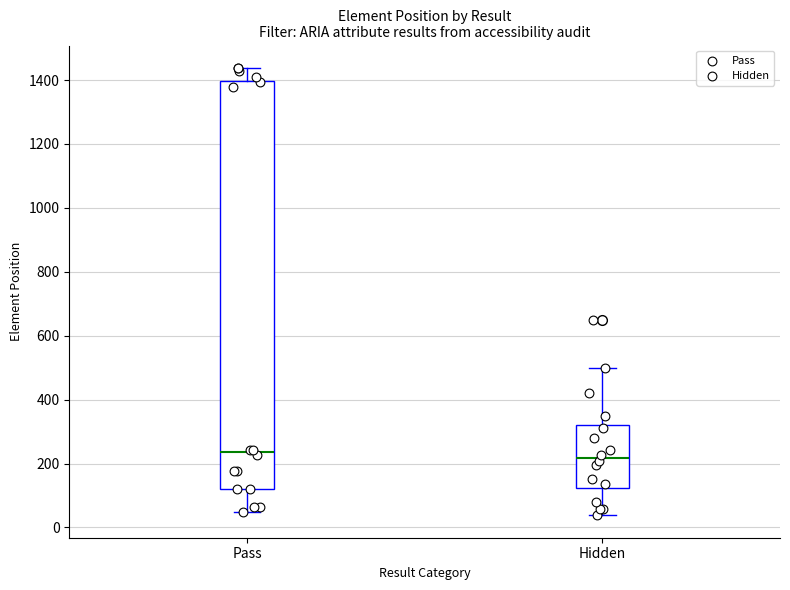

Reading left to right, transcribe this box plot: for each box, give where its median line is, the range the box spans, and where its two whiskers end, as read against the y-axis. The values are not printed on the chart, so give them approximately, as read against the axis.

Pass: median 240, box 120 to 1400, whiskers 40 to 1440
Hidden: median 220, box 120 to 320, whiskers 40 to 500